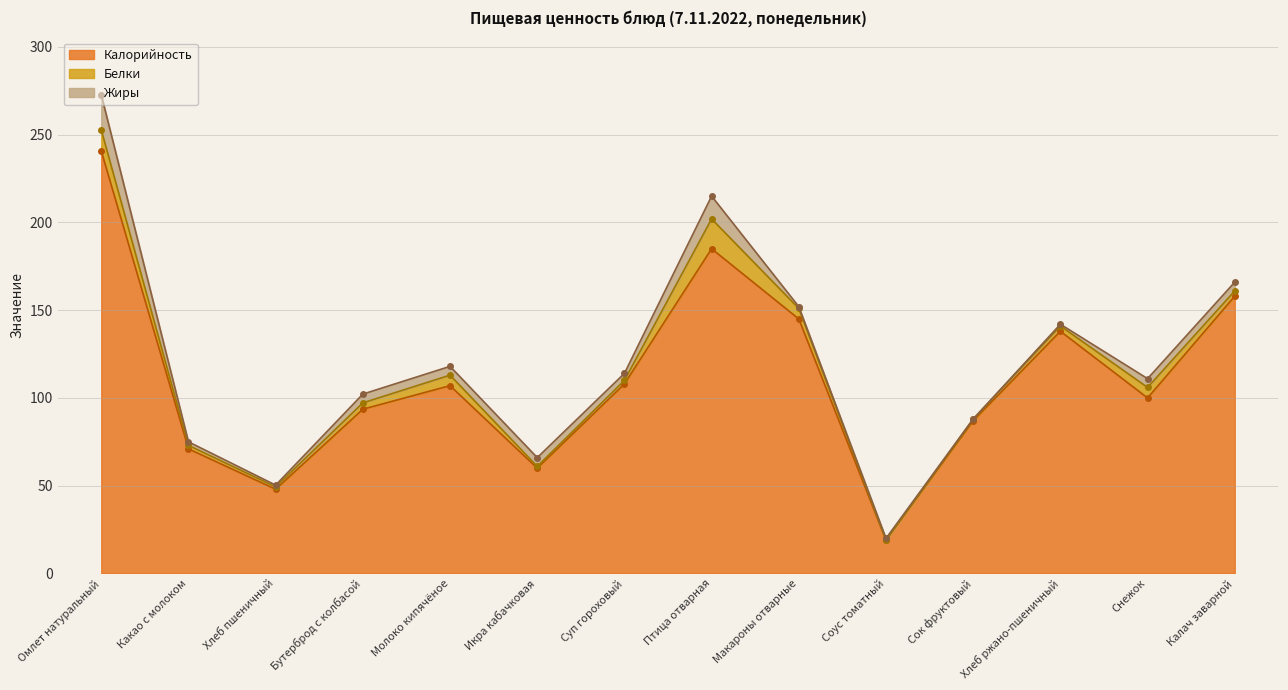

Reading left to right, what are all the values shown in this chart?

Калорийность: 240.7	71.0	48.0	93.6	107.0	60.0	108.0	185.0	145.0	19.0	87.0	138.0	100.0	158.0
Белки: 12.0	2.0	1.3	3.6	6.0	1.0	2.0	17.0	6.0	0.0	1.0	3.0	6.0	3.0
Жиры: 20.0	2.0	1.0	5.0	5.0	5.0	4.0	13.0	1.0	1.0	0.0	1.0	5.0	5.0